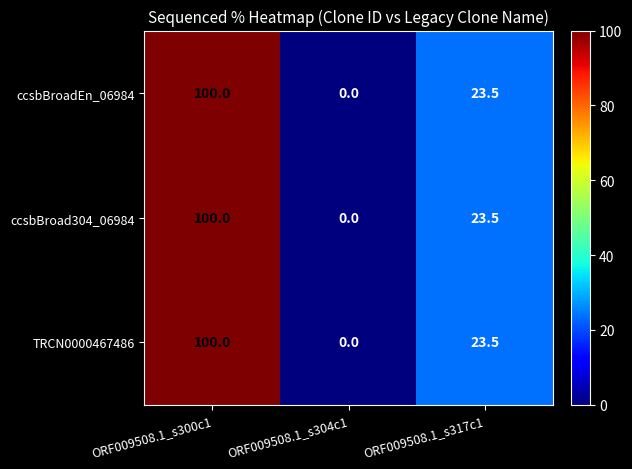

At which label does ccsbBroadEn_06984 first exceed 23?

ORF009508.1_s300c1